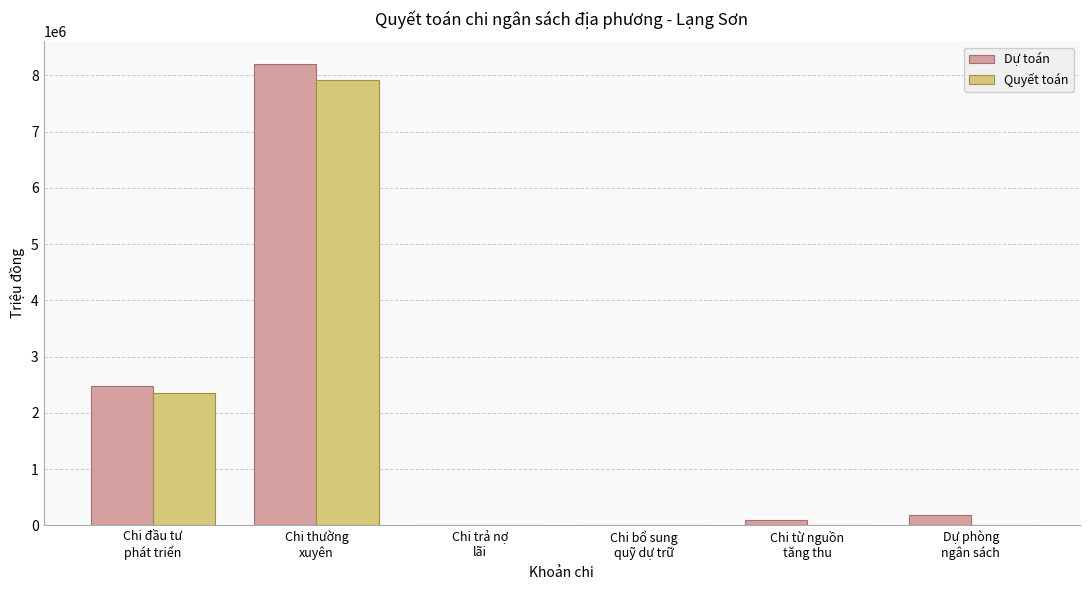

Count the number of data series in this chart.

2